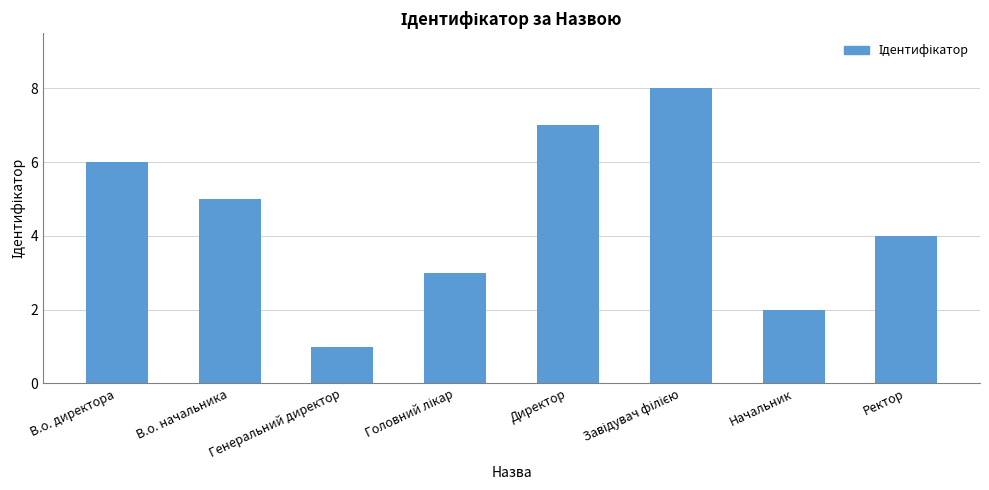

What is the difference between the values at Генеральний директор and В.о. начальника?

4